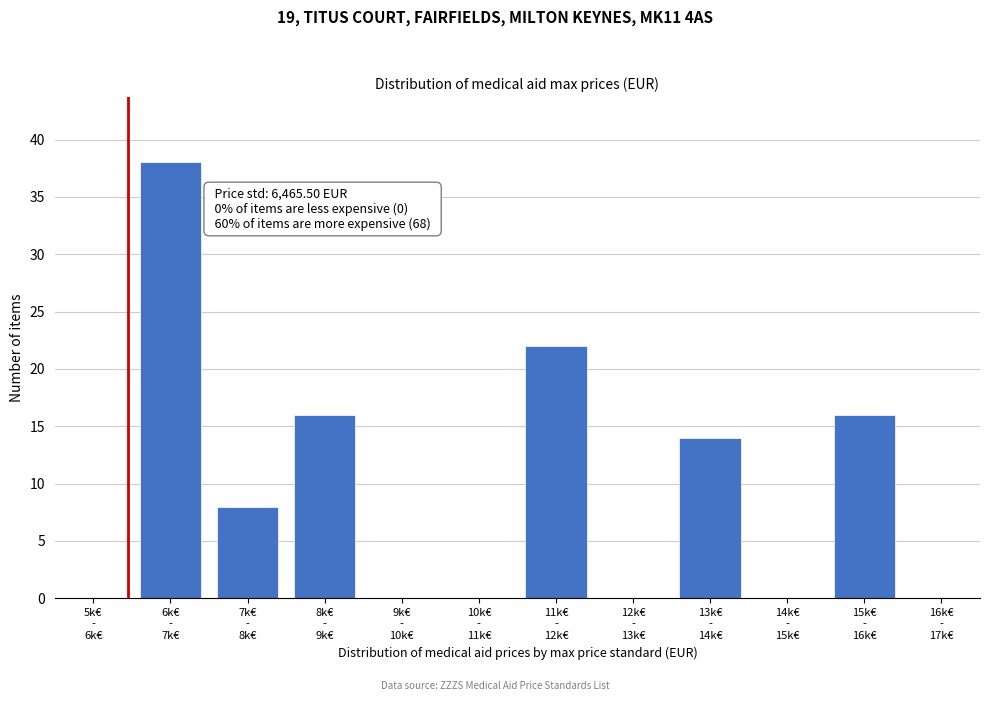

What is the maximum value shown in the chart?

38